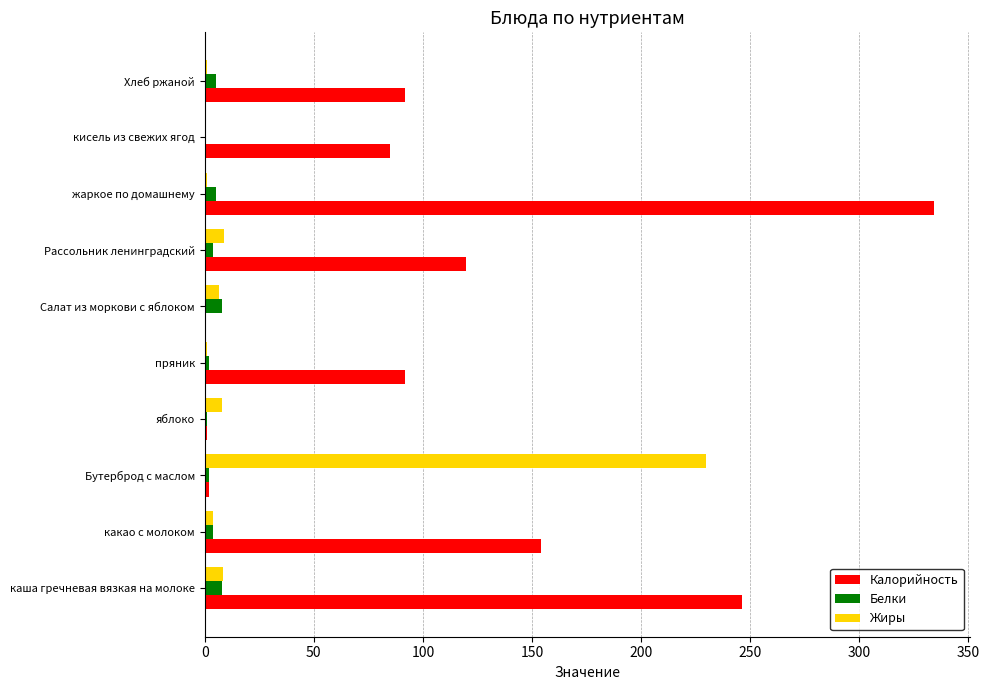

Between какао с молоком and яблоко, which series saw the biggest shift?

Калорийность